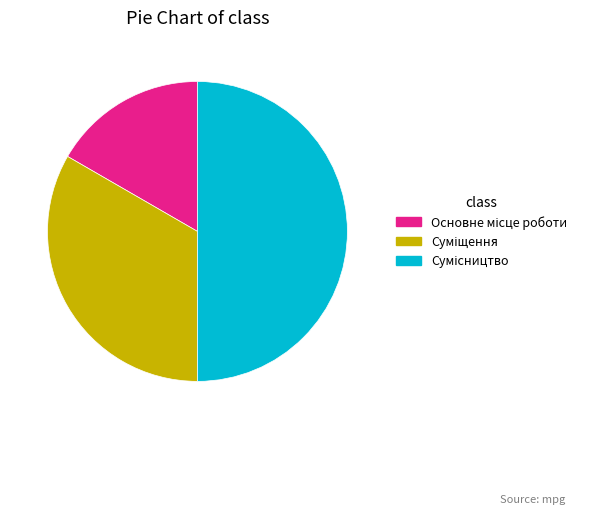

To the nearest percent, what portion does Основне місце роботи represent?

17%